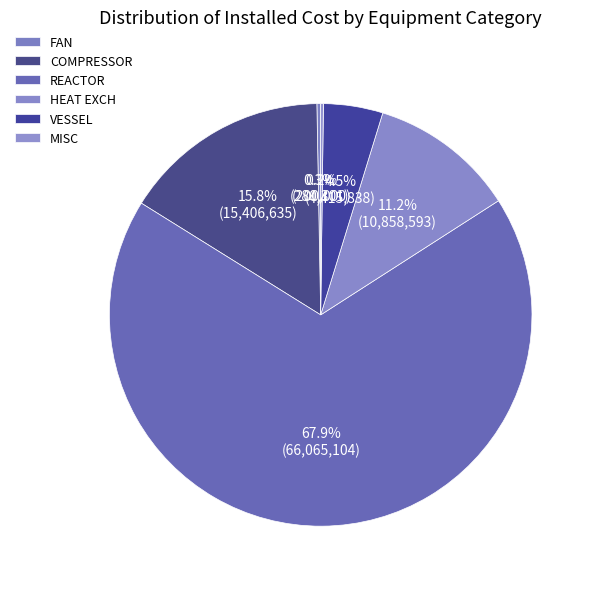

What is the total percentage of MISC and VESSEL?

4.7%